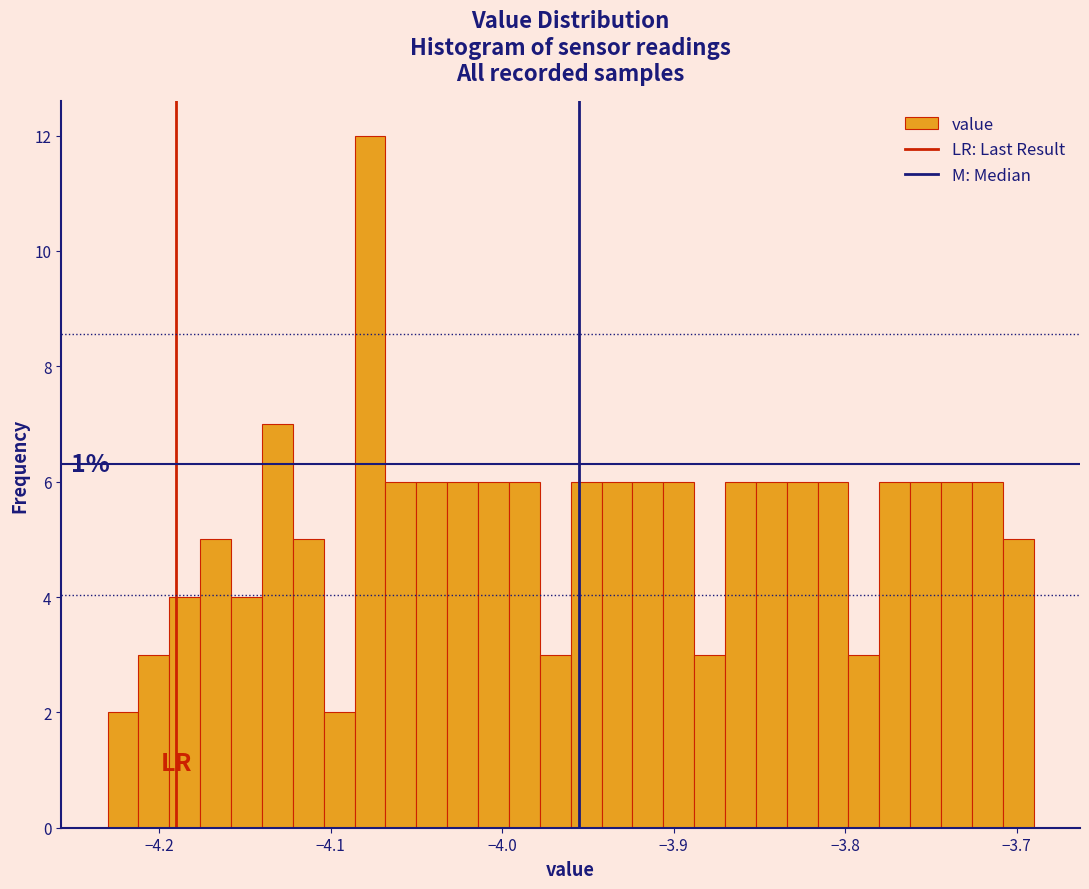

Around what value on the x-axis is the tallest bar? Give the approximate position of its centre, as read against the axis.

-4.08